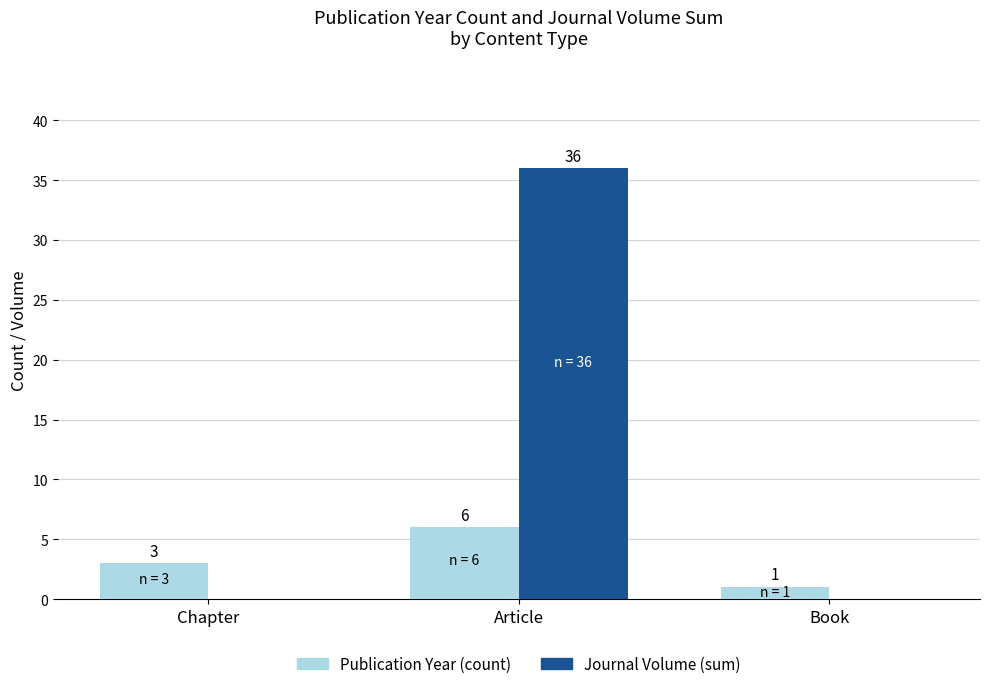

What is the spread (max minus min) of values at Article?

30